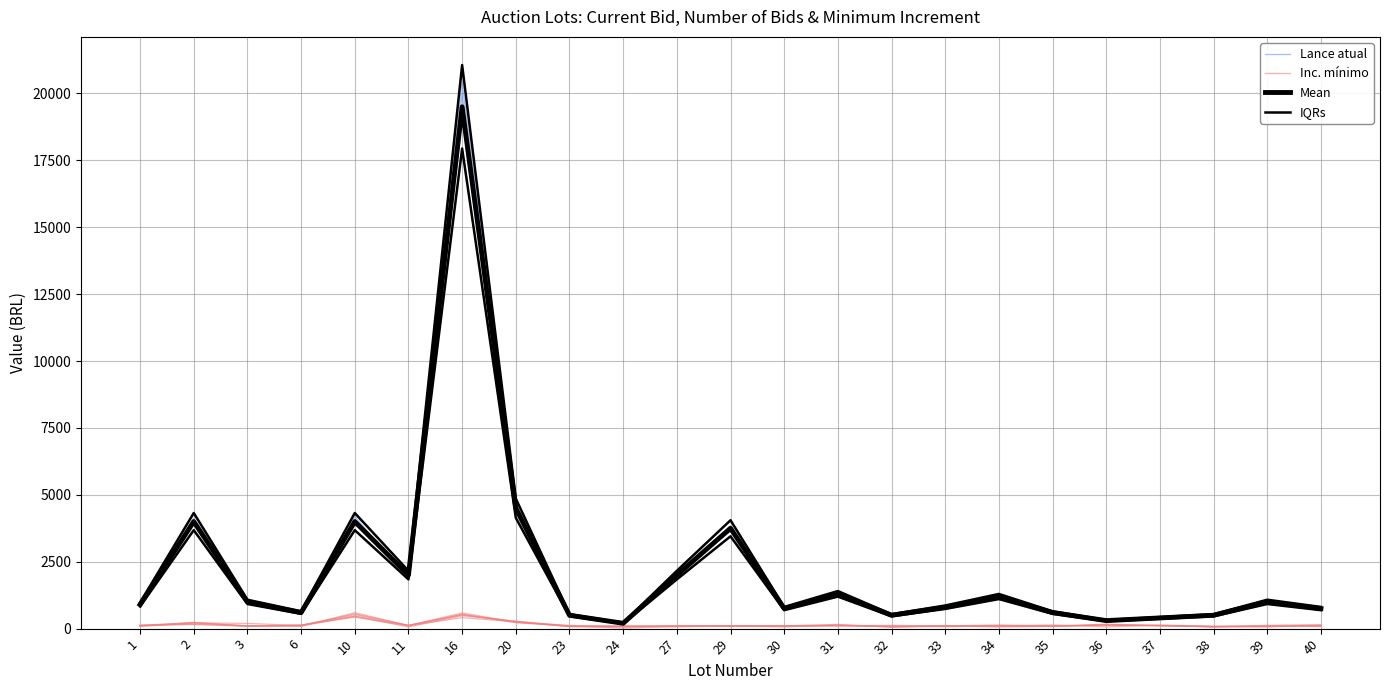

Is the value of Inc. mínimo at 40 greater than the value of Lance atual at 27?

No